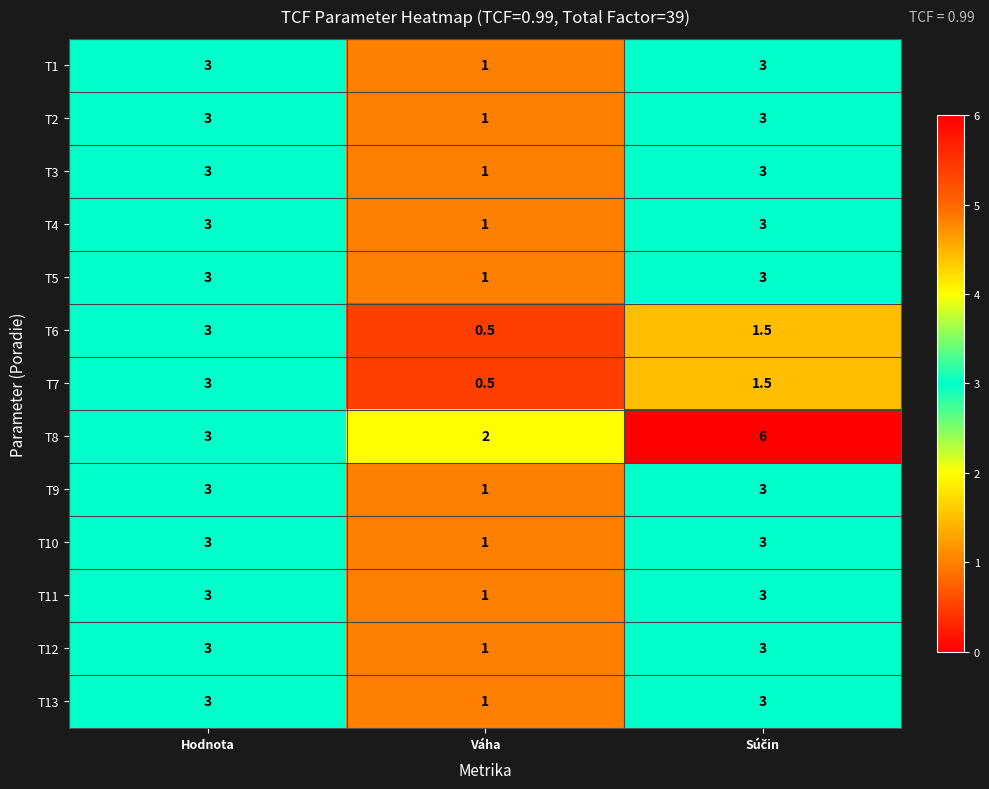

At which category does the chart reach its minimum across all series?

Váha